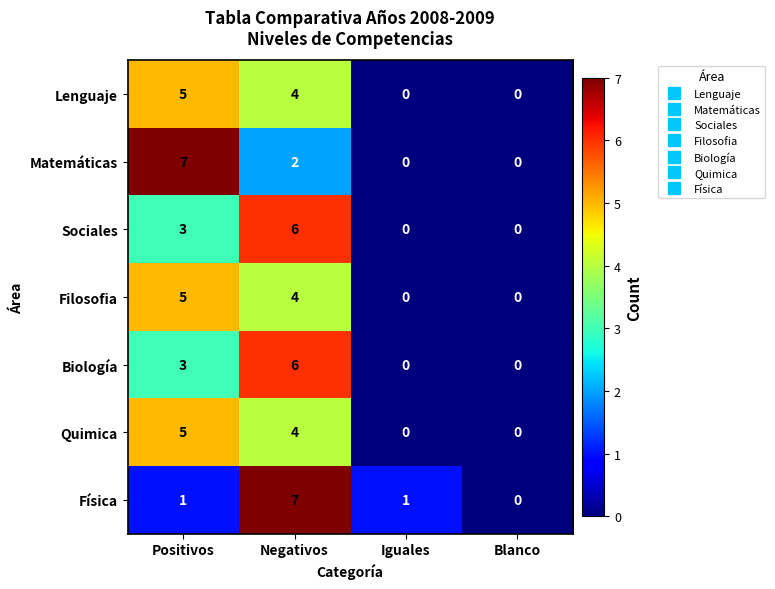

Reading left to right, extract all data points from this chart.

Lenguaje: Positivos=5	Negativos=4	Iguales=0	Blanco=0
Matemáticas: Positivos=7	Negativos=2	Iguales=0	Blanco=0
Sociales: Positivos=3	Negativos=6	Iguales=0	Blanco=0
Filosofia: Positivos=5	Negativos=4	Iguales=0	Blanco=0
Biología: Positivos=3	Negativos=6	Iguales=0	Blanco=0
Quimica: Positivos=5	Negativos=4	Iguales=0	Blanco=0
Física: Positivos=1	Negativos=7	Iguales=1	Blanco=0